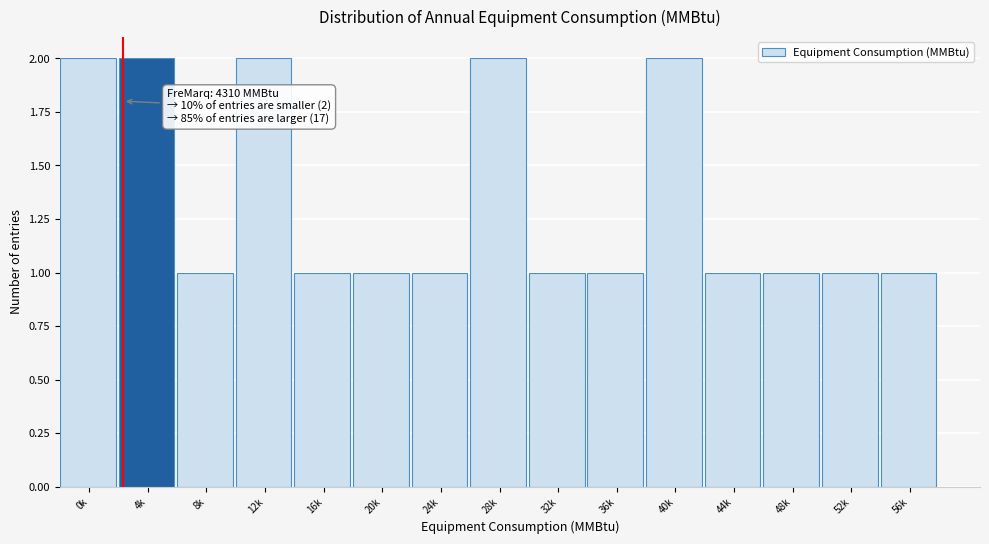

Reading right to left, what are all the values shown in this chart?

1	1	1	1	2	1	1	2	1	1	1	2	1	2	2